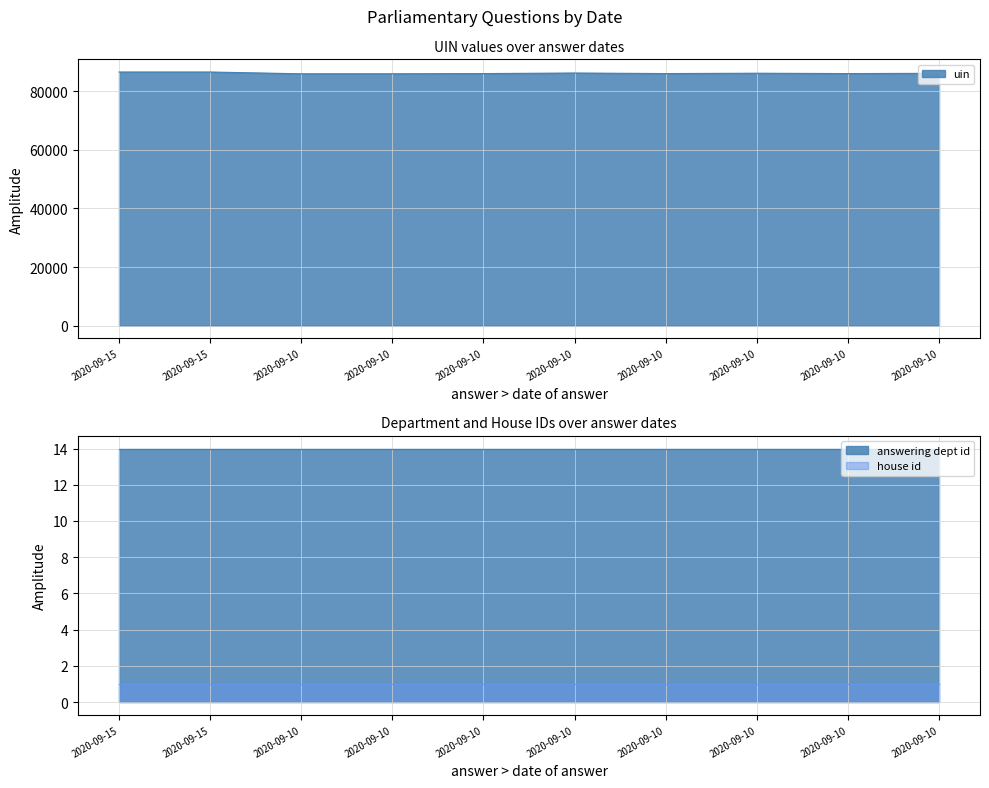

Reading left to right, list all the values displayed in this chart.

uin: 86552	86553	85943	85949	86021	86212	86026	86142	86020	86117
answering dept id: 14	14	14	14	14	14	14	14	14	14
house id: 1	1	1	1	1	1	1	1	1	1